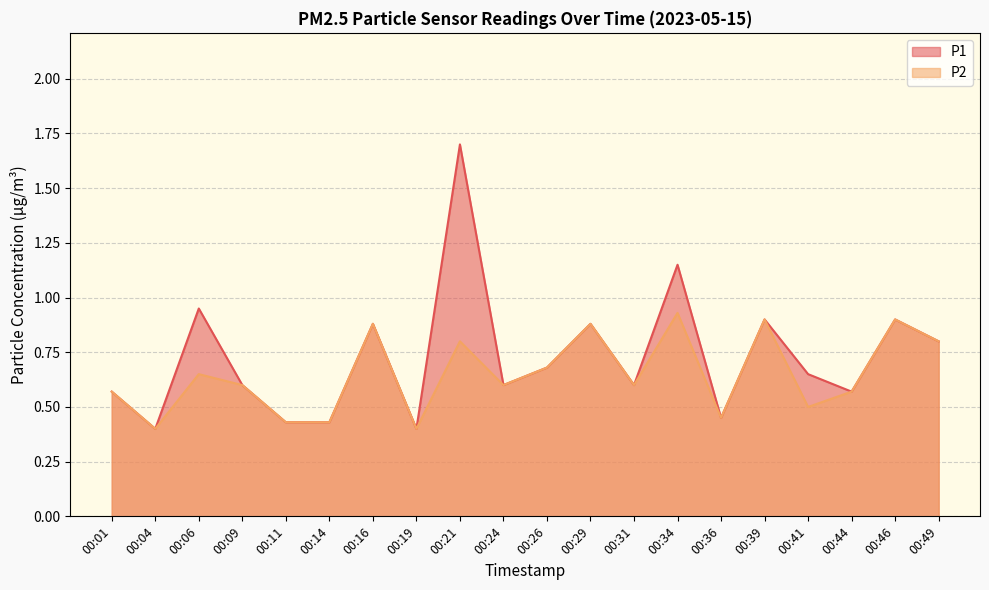

Read the P1 value at 00:09.

0.6